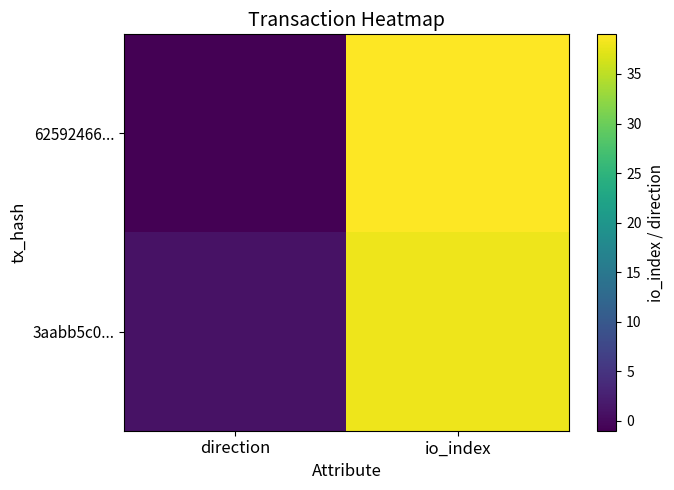

Reading left to right, list all the values displayed in this chart.

62592466...: direction=-1	io_index=39
3aabb5c0...: direction=1	io_index=38